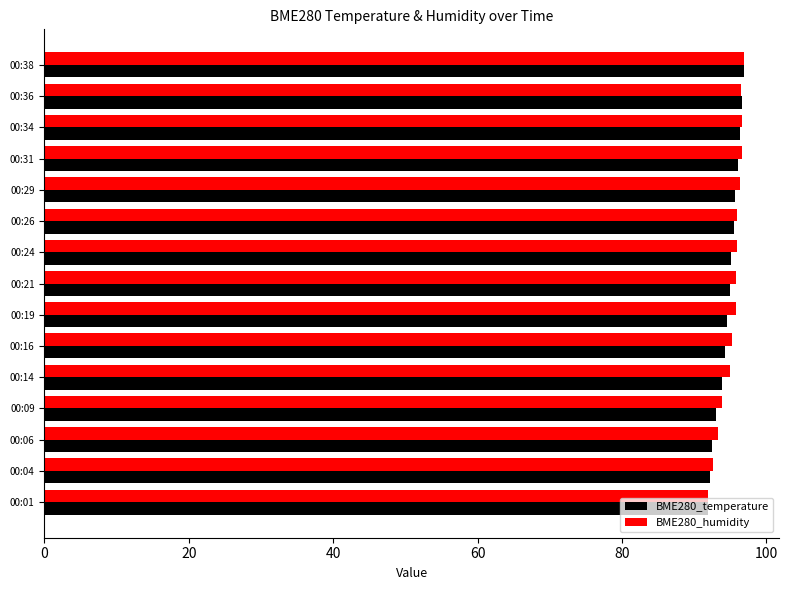

Is the value of BME280_humidity at 00:24 greater than the value of BME280_temperature at 00:14?

Yes